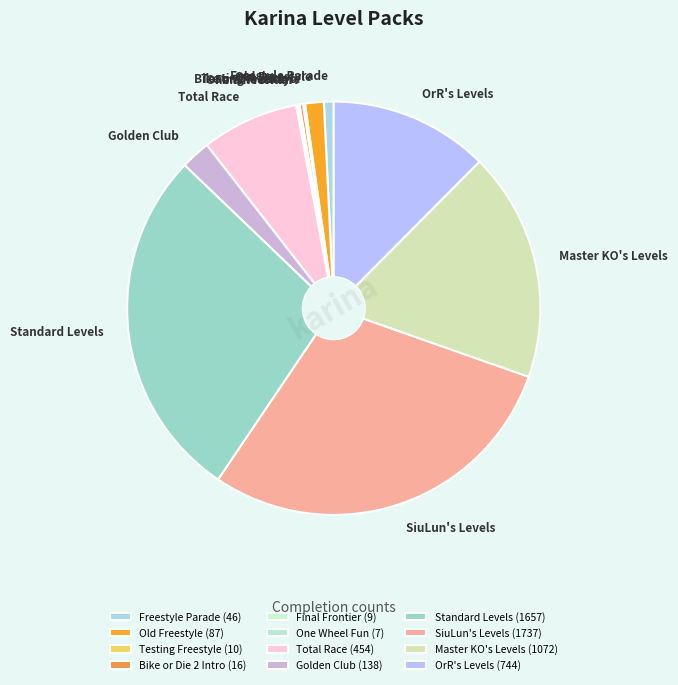

Which category has the biggest portion of the pie?

SiuLun's Levels